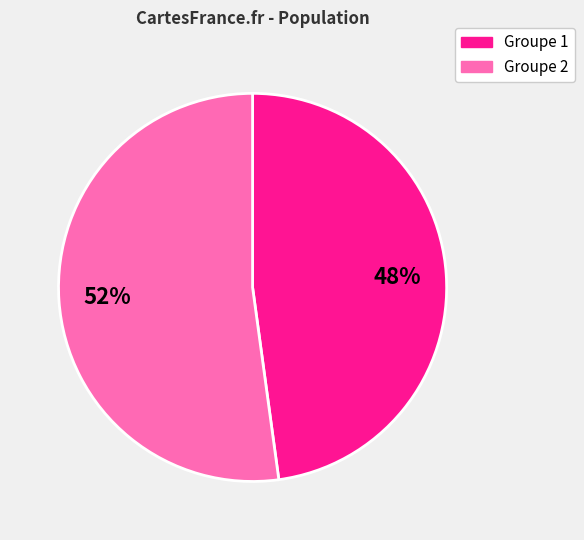

To the nearest percent, what is the difference between the largest and smallest slice percentages?

4%